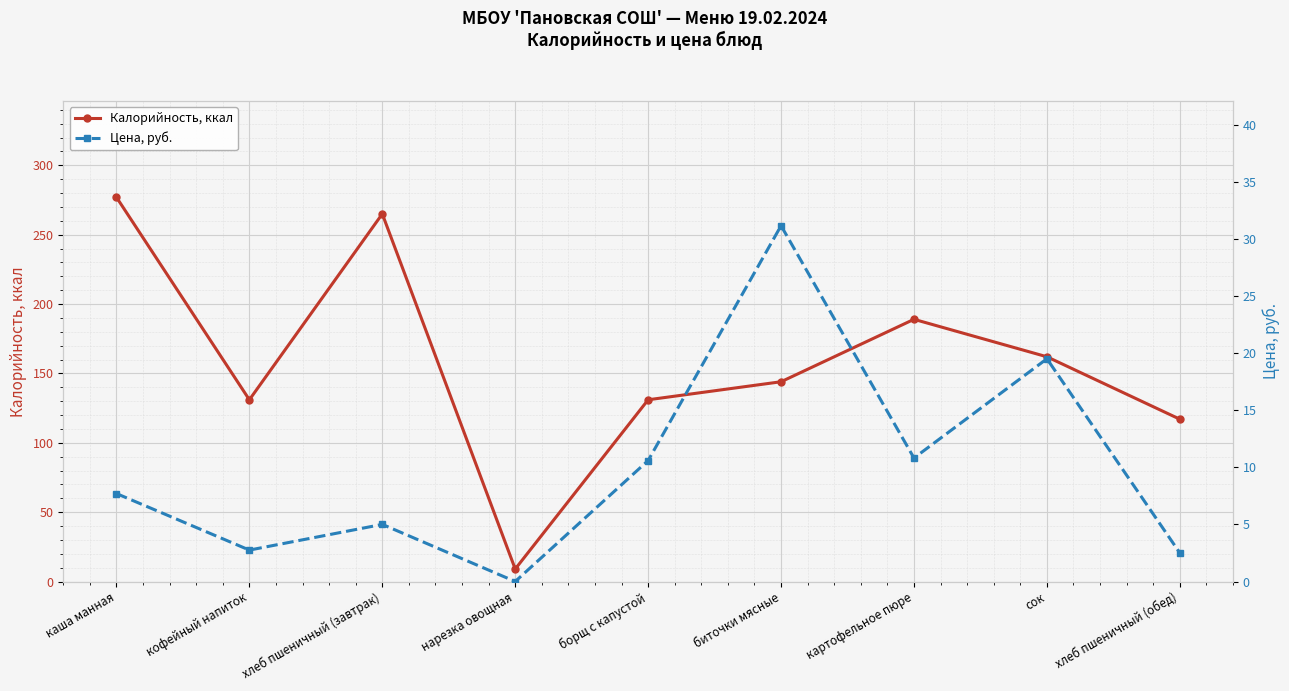

Rank the series by their maximum value, from lowest to highest.

Цена, руб., Калорийность, ккал